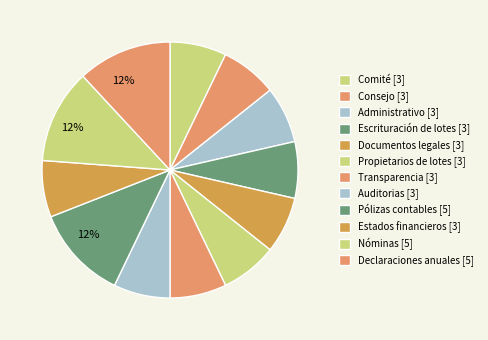

Between Comité and Transparencia, which is larger?

Comité